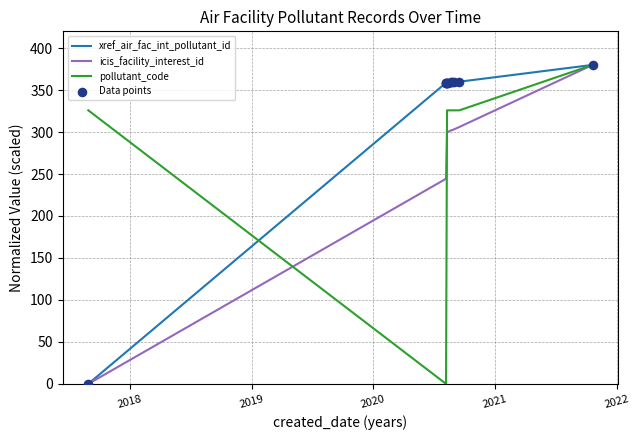

At how many categories does at least one series exceed 43?

11